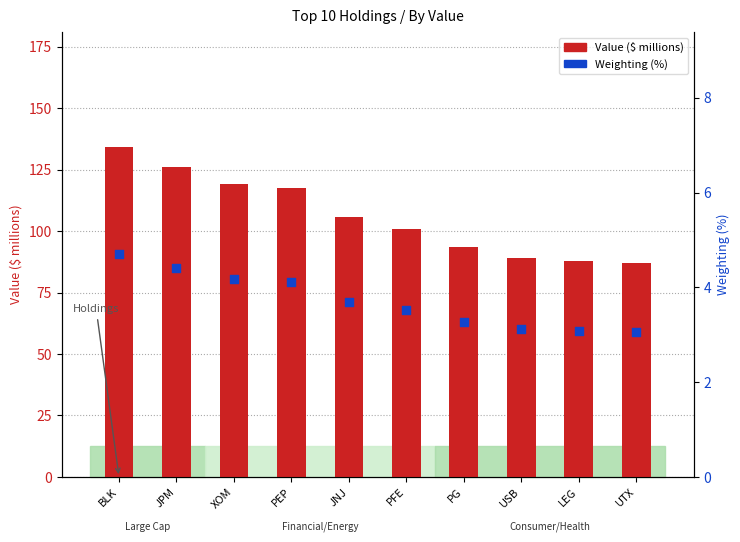

Is the value of Value ($ millions) at UTX greater than the value of Weighting (%) at PEP?

Yes